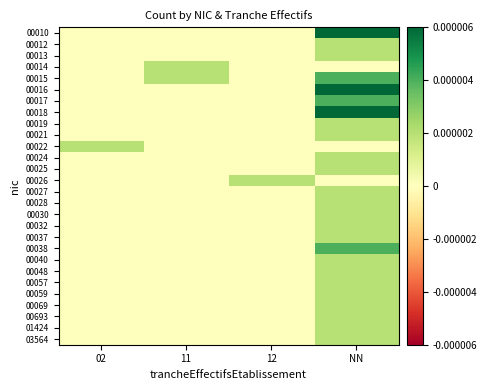

Rank the series at 12 from highest to lowest value.

00026, 00010, 00012, 00013, 00014, 00015, 00016, 00017, 00018, 00019, 00021, 00022, 00024, 00025, 00027, 00028, 00030, 00032, 00037, 00038, 00040, 00048, 00057, 00059, 00069, 00693, 01424, 03564